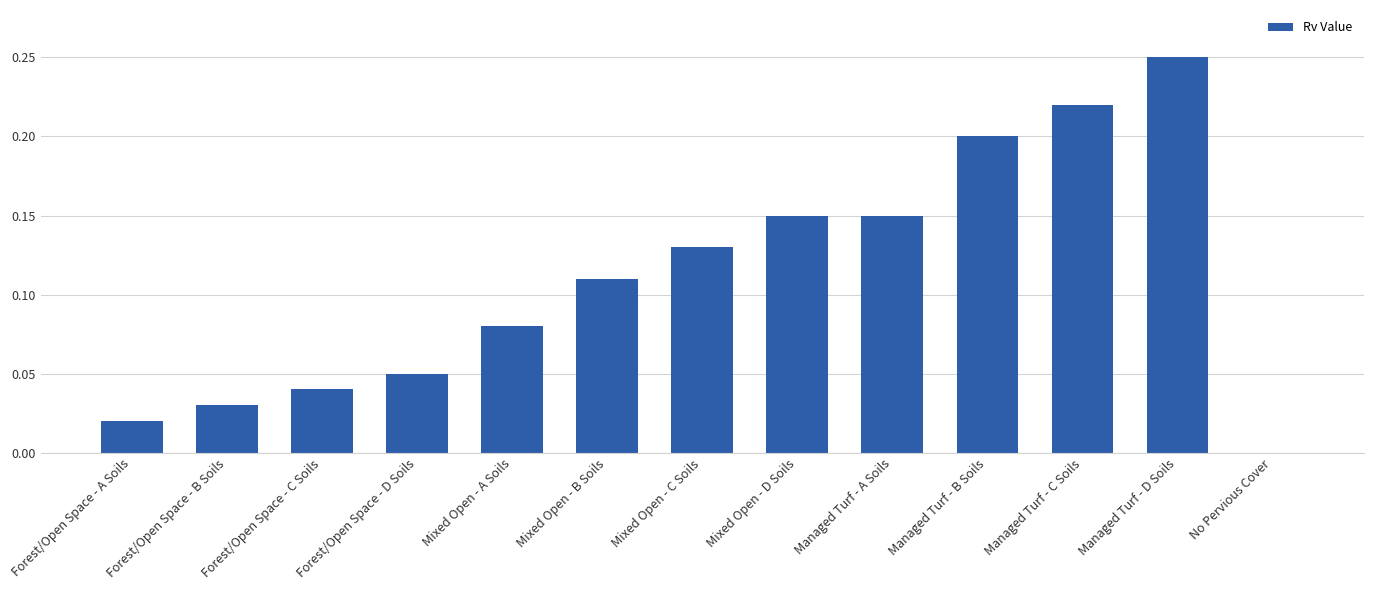

Where is the data nearest to the value 0?

No Pervious Cover